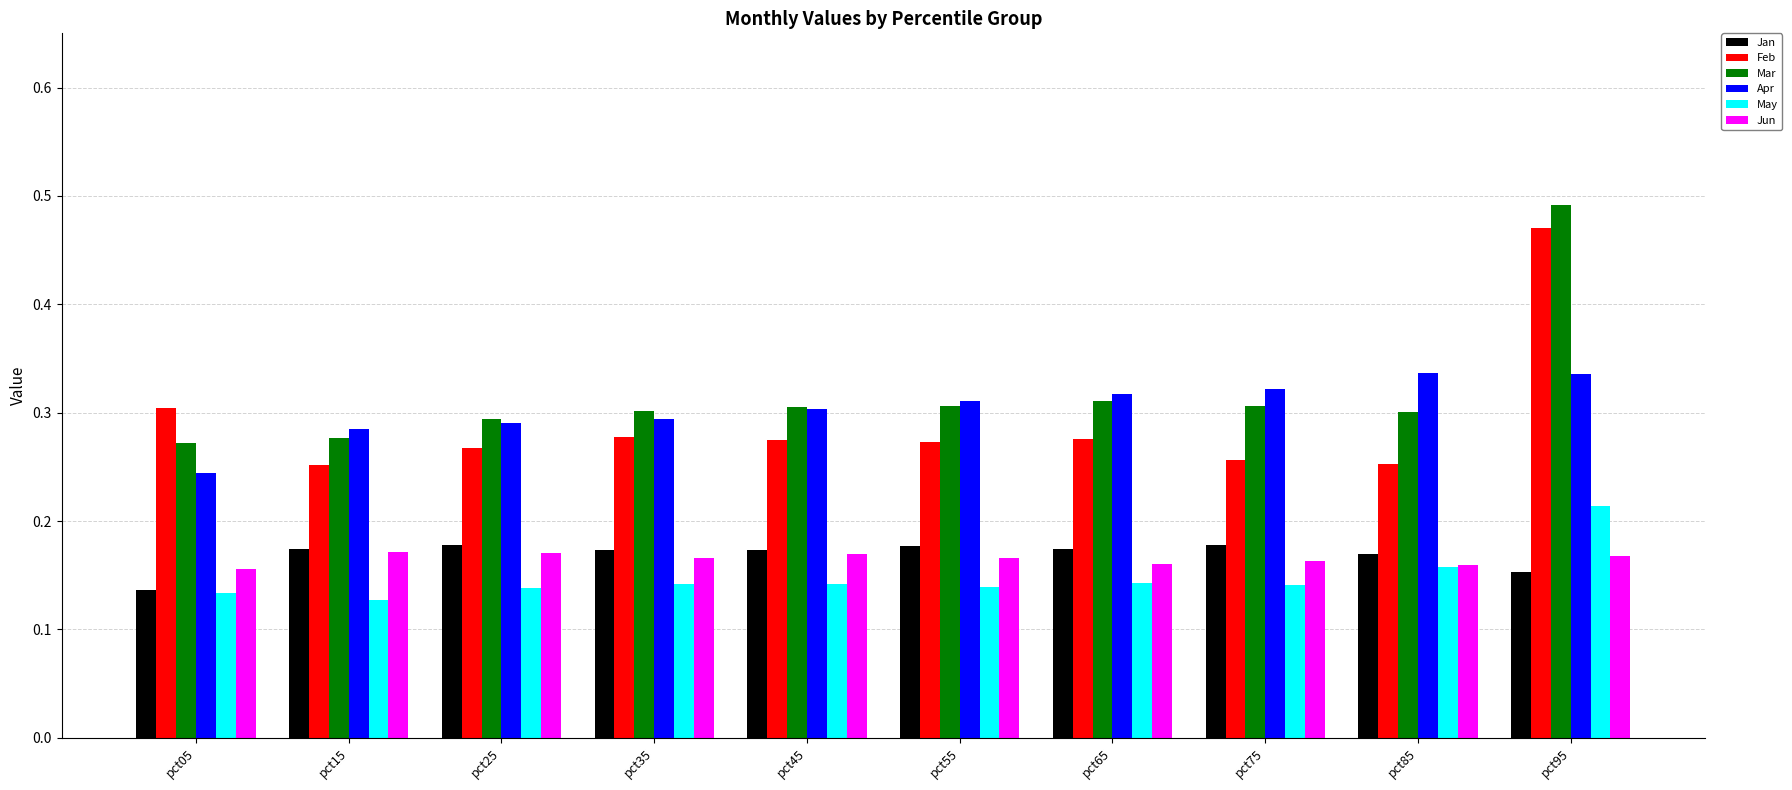

Rank the series by their maximum value, from lowest to highest.

Jun, Jan, May, Apr, Feb, Mar